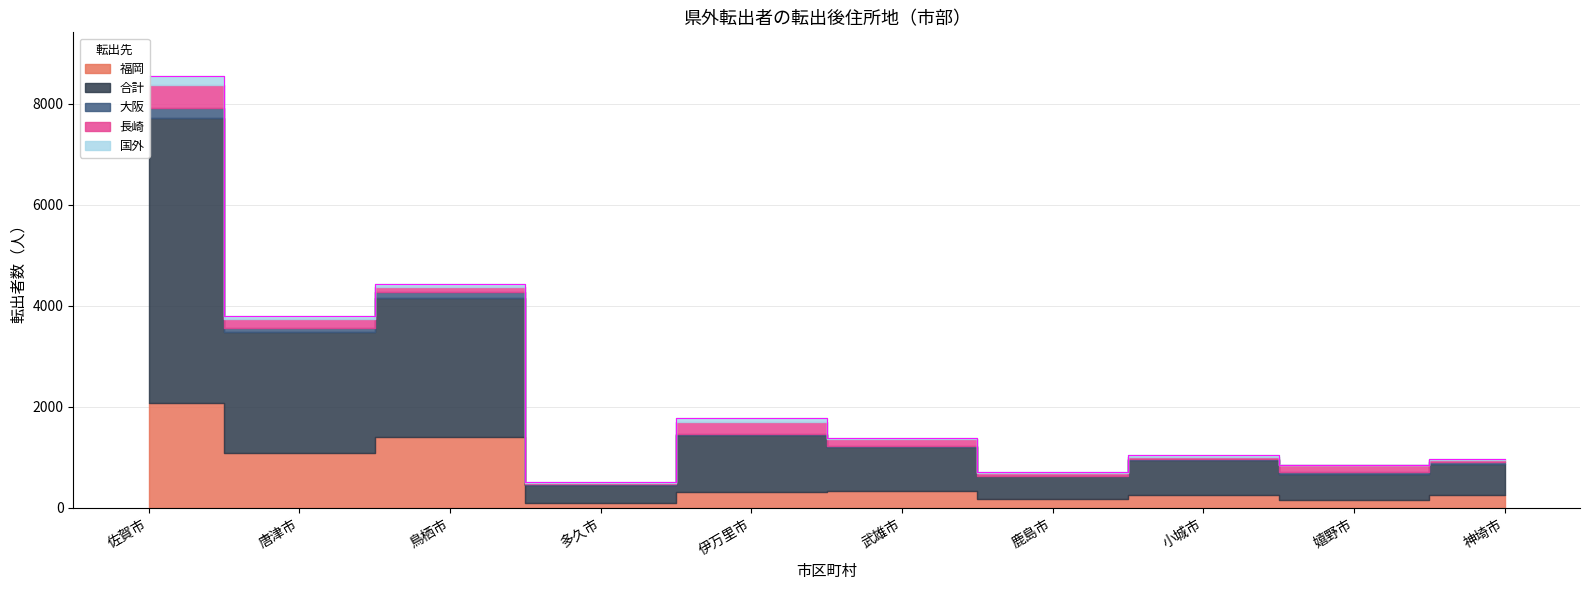

Which has a higher value, 多久市 or 鳥栖市?

鳥栖市